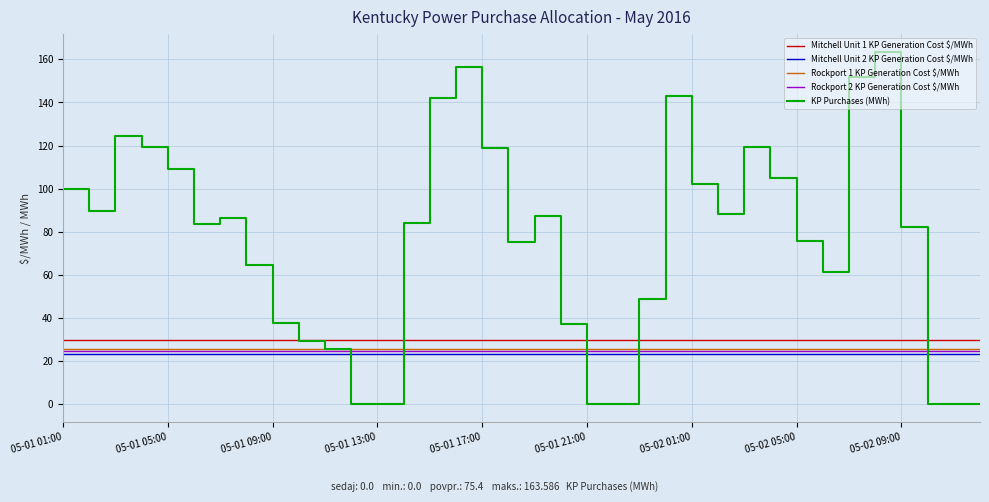

True or false: Mitchell Unit 2 KP Generation Cost $/MWh and Mitchell Unit 1 KP Generation Cost $/MWh intersect in this chart.

False